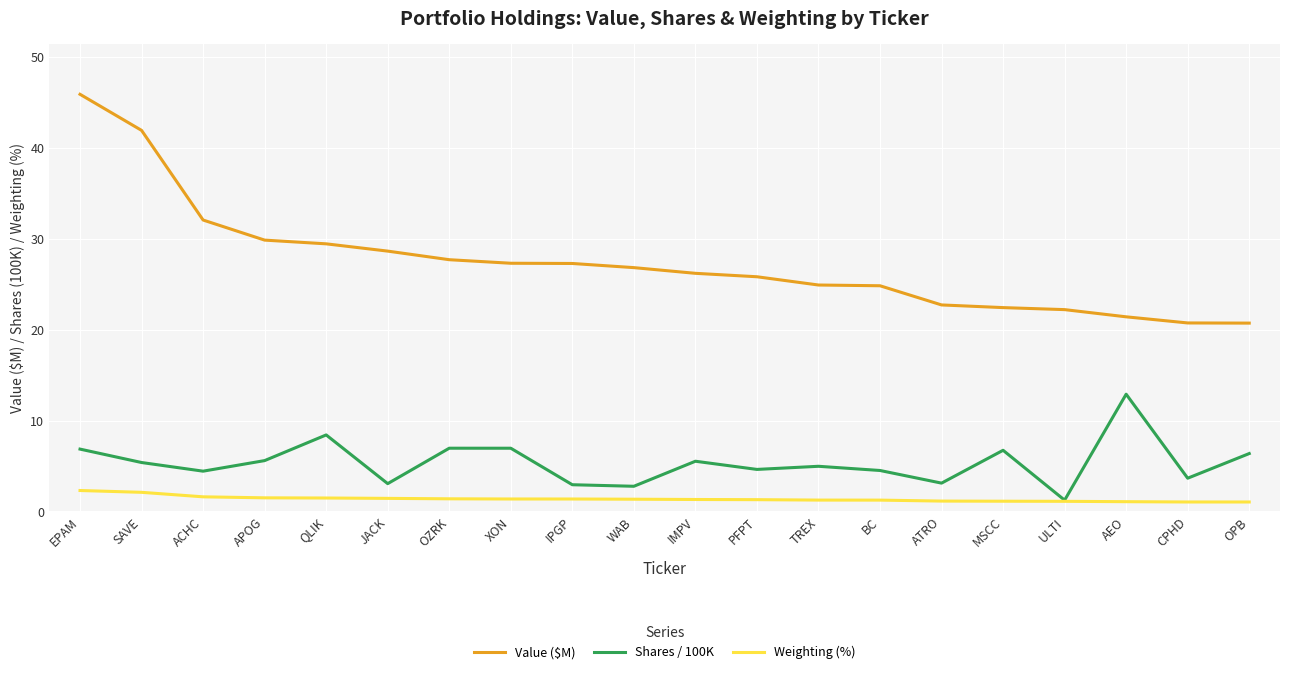

Which category has the highest value in the Shares / 100K series?

AEO